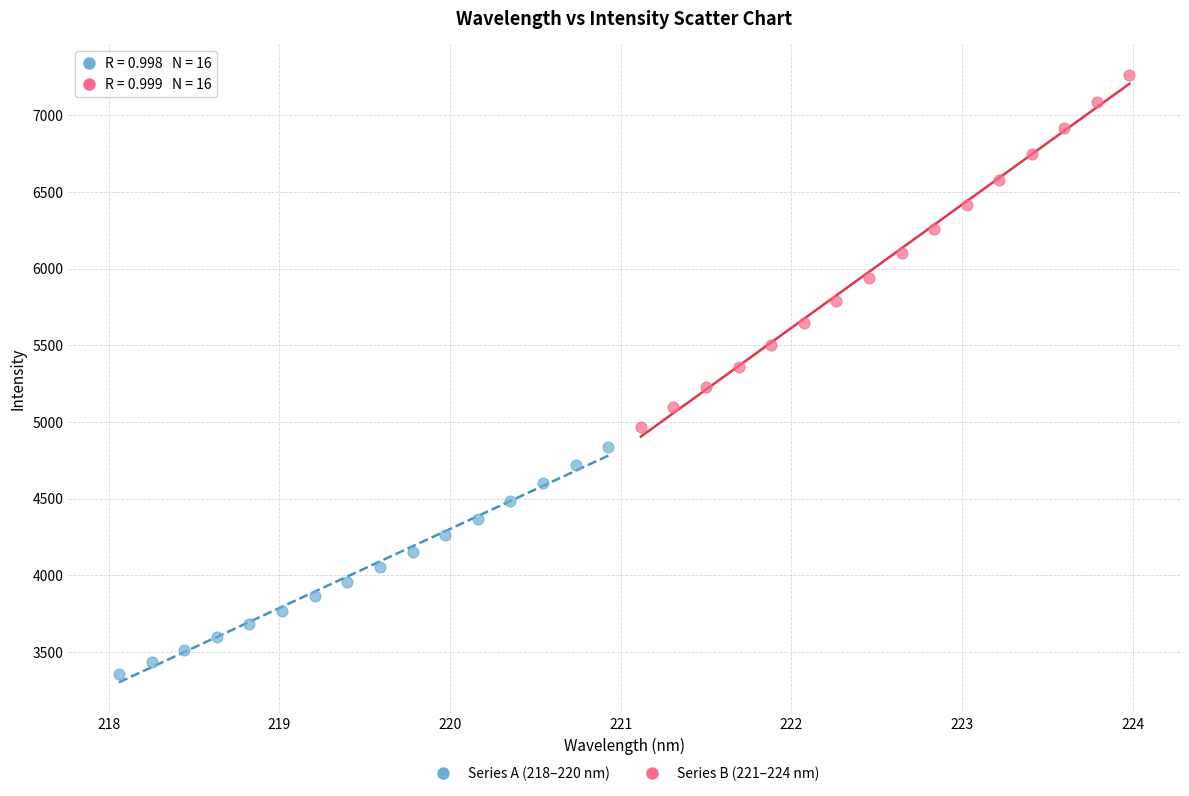

Which series reaches the maximum Y coordinate?

Series B (221–224 nm)